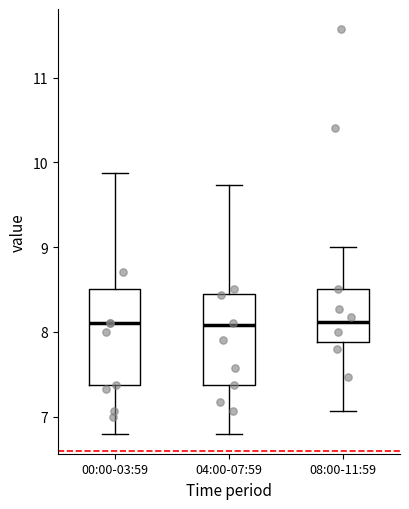

Reading left to right, read every box against the y-axis: the position of its median line, the range the box covers, and the ends of its whiskers. The values are not printed on the chart, so give them approximately, as read against the axis.

00:00-03:59: median 8.1, box 7.4 to 8.5, whiskers 6.8 to 9.9
04:00-07:59: median 8.1, box 7.4 to 8.4, whiskers 6.8 to 9.7
08:00-11:59: median 8.1, box 7.9 to 8.5, whiskers 7.1 to 9.0